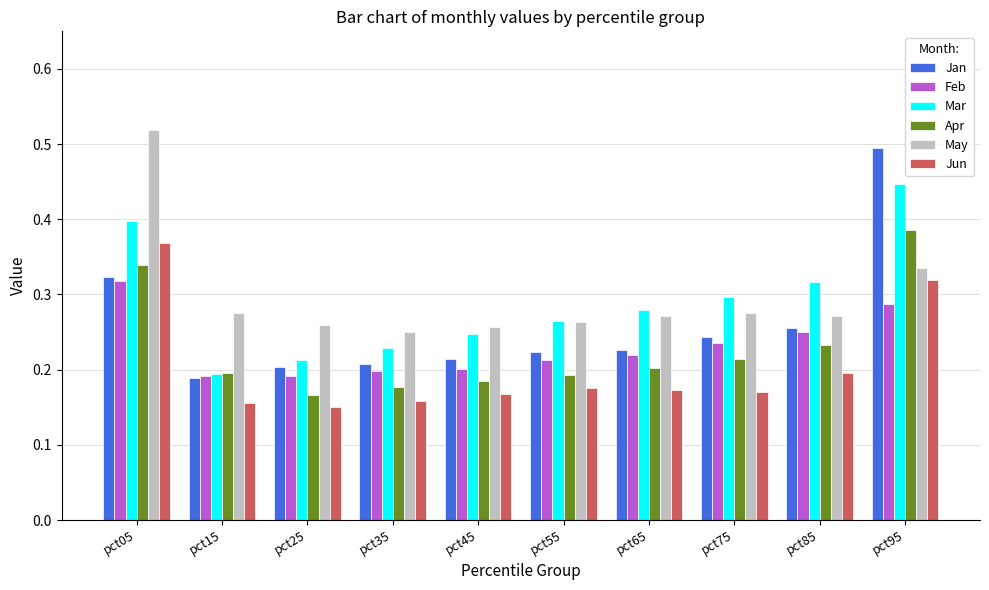

Rank the series at pct65 from highest to lowest value.

Mar, May, Jan, Feb, Apr, Jun